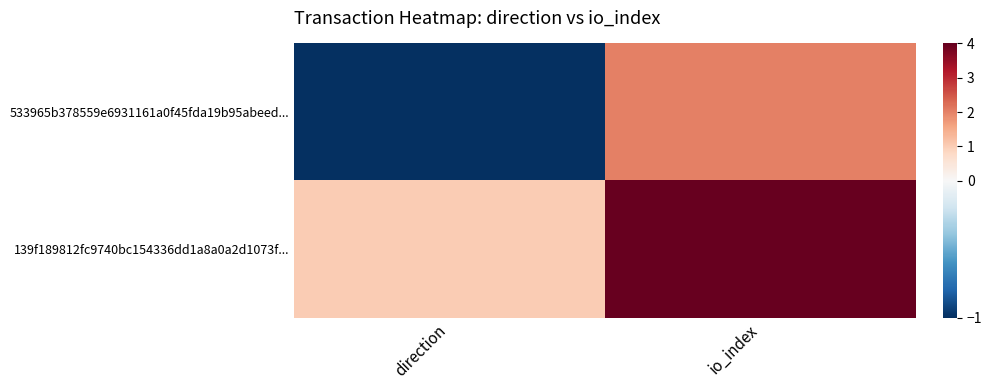

What is the difference between the highest and lowest values at io_index?

2